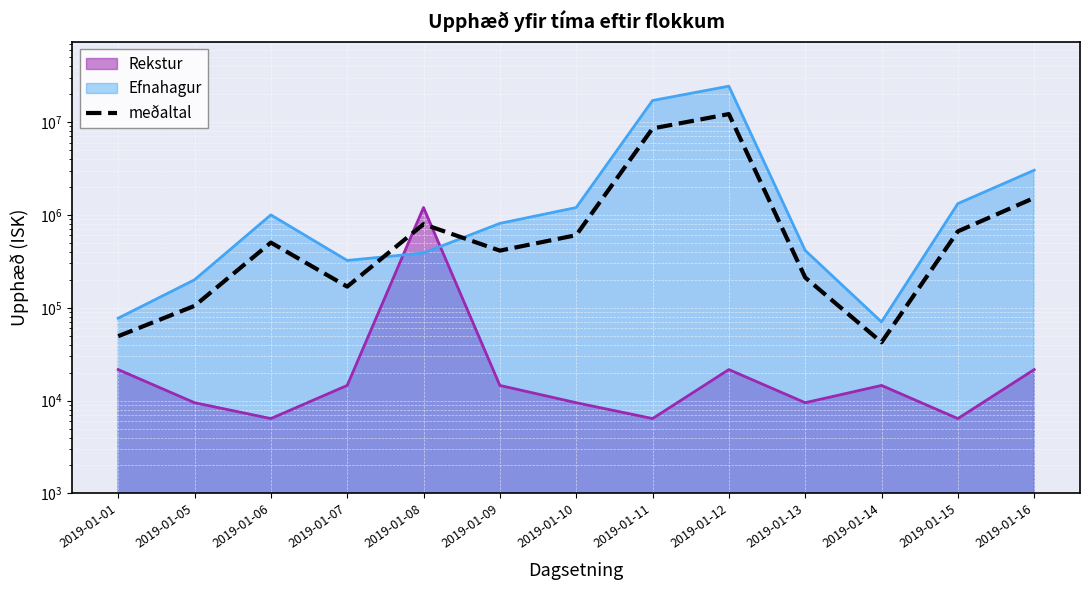

Read the value at 2019-01-13.

211746.0